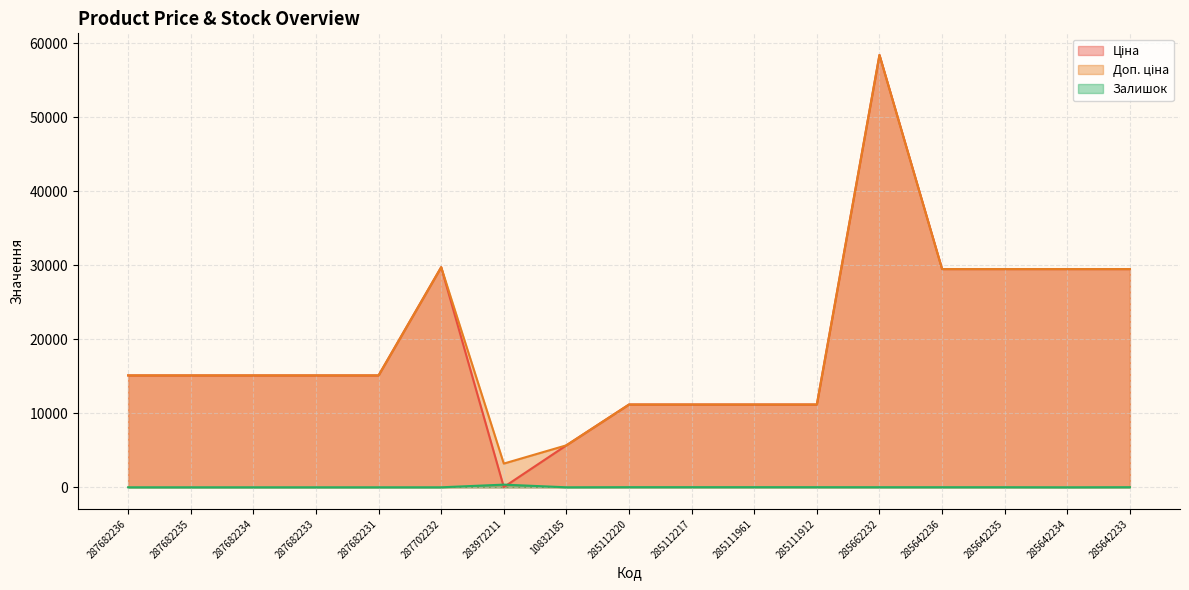

Where is Доп. ціна nearest to the value 30815?

287702232